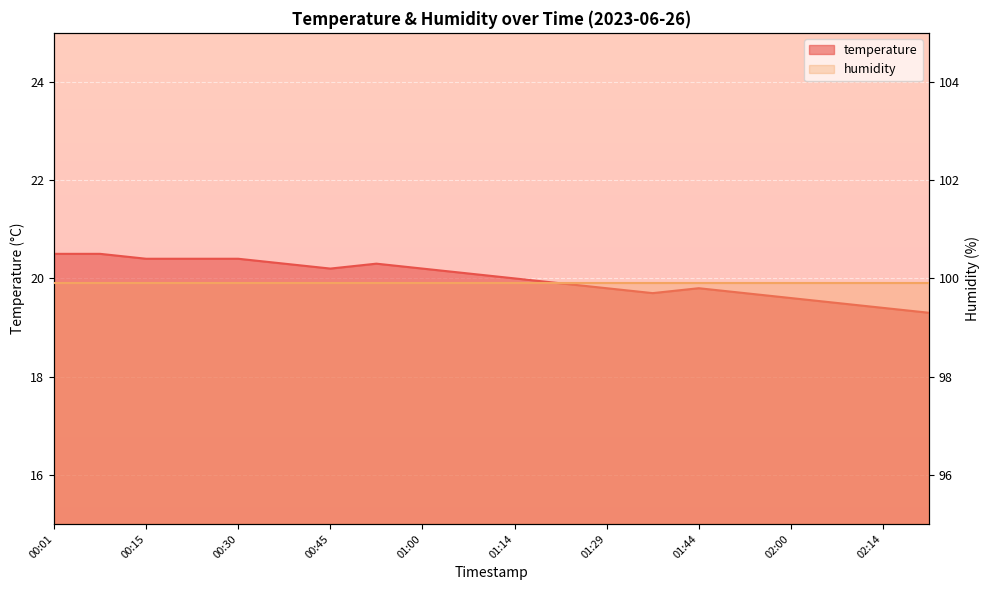

The chart shows a value of 8.9 at 00:08. True or false?

False